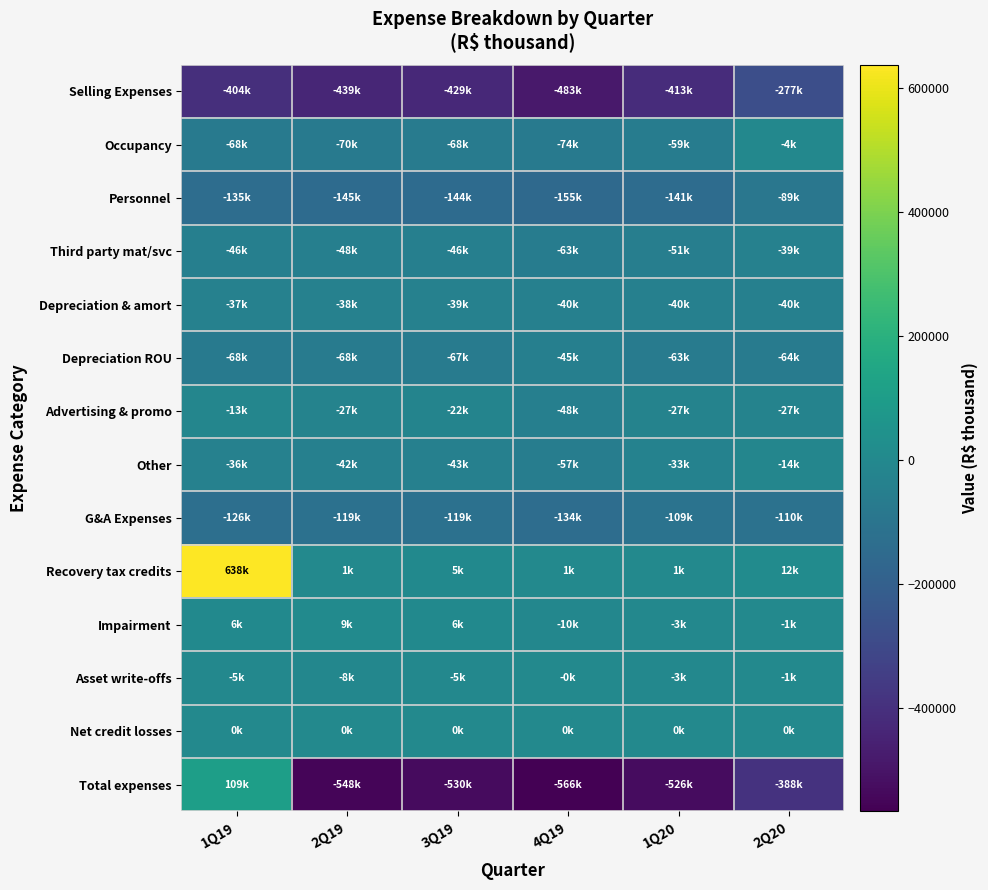

Reading left to right, list all the values displayed in this chart.

Selling Expenses: 1Q19=-404381	2Q19=-439218	3Q19=-428653	4Q19=-483085	1Q20=-413156	2Q20=-276999
Occupancy: 1Q19=-68363	2Q19=-70362	3Q19=-67529	4Q19=-73831	1Q20=-58812	2Q20=-3716
Personnel: 1Q19=-135323	2Q19=-145311	3Q19=-143564	4Q19=-155435	1Q20=-140758	2Q20=-88916
Third party mat/svc: 1Q19=-45997	2Q19=-48158	3Q19=-45924	4Q19=-62923	1Q20=-50554	2Q20=-38858
Depreciation & amort: 1Q19=-37336	2Q19=-38452	3Q19=-39489	4Q19=-40222	1Q20=-39937	2Q20=-40411
Depreciation ROU: 1Q19=-68282	2Q19=-67749	3Q19=-67210	4Q19=-45446	1Q20=-63155	2Q20=-63754
Advertising & promo: 1Q19=-12962	2Q19=-26858	3Q19=-22361	4Q19=-47812	1Q20=-27167	2Q20=-26909
Other: 1Q19=-36118	2Q19=-42328	3Q19=-42576	4Q19=-57416	1Q20=-32773	2Q20=-14435
G&A Expenses: 1Q19=-126056	2Q19=-119395	3Q19=-118610	4Q19=-133959	1Q20=-109276	2Q20=-110322
Recovery tax credits: 1Q19=637719	2Q19=1485	3Q19=4523	4Q19=1166	1Q20=518	2Q20=12466
Impairment: 1Q19=6177	2Q19=9260	3Q19=5665	4Q19=-9838	1Q20=-2926	2Q20=-969
Asset write-offs: 1Q19=-5391	2Q19=-8369	3Q19=-5028	4Q19=-227	1Q20=-3432	2Q20=-1033
Net credit losses: 1Q19=0	2Q19=0	3Q19=0	4Q19=0	1Q20=0	2Q20=0
Total expenses: 1Q19=109414	2Q19=-548015	3Q19=-529978	4Q19=-566449	1Q20=-526250	2Q20=-387740